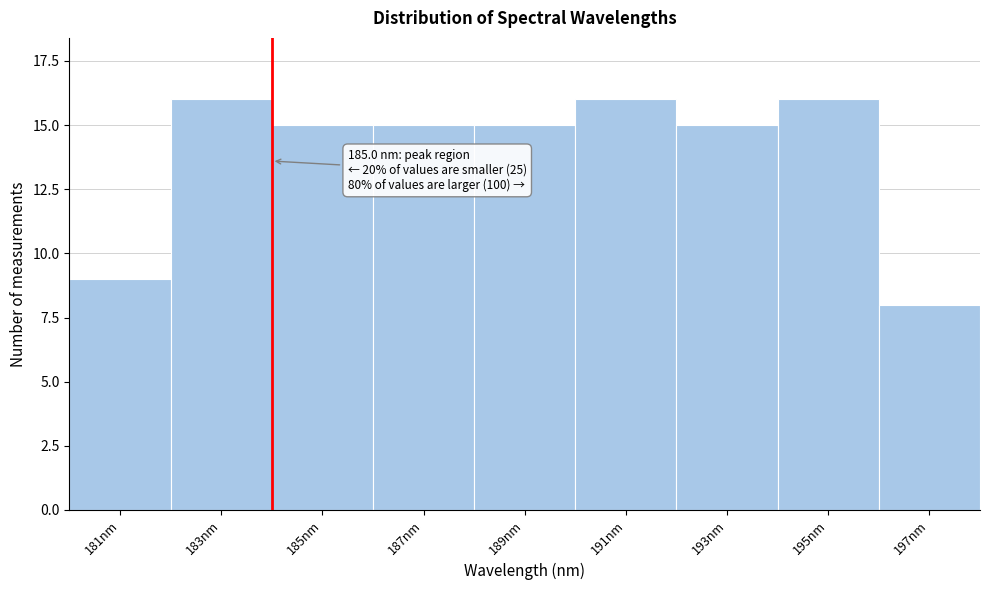

Reading left to right, transcribe all the data shown in this chart.

181nm=9	183nm=16	185nm=15	187nm=15	189nm=15	191nm=16	193nm=15	195nm=16	197nm=8